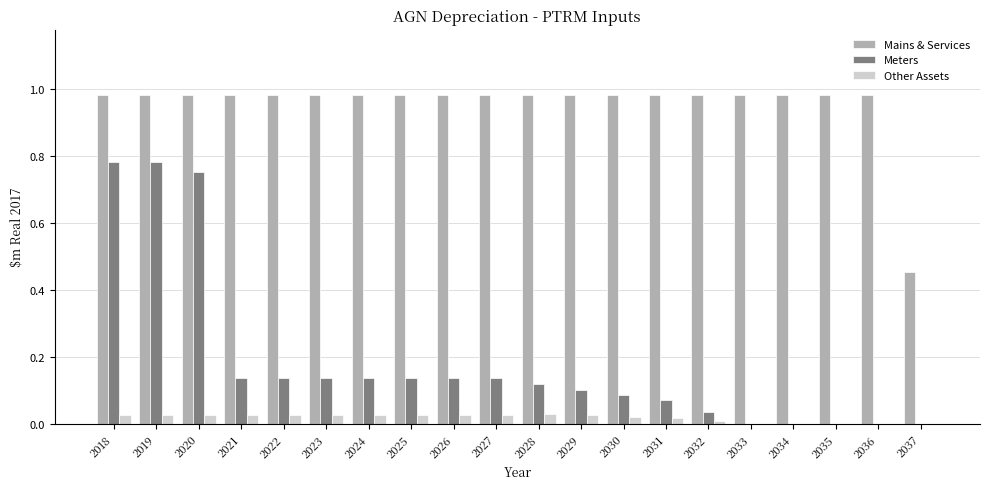

Which series has the largest total across all categories?

Mains & Services